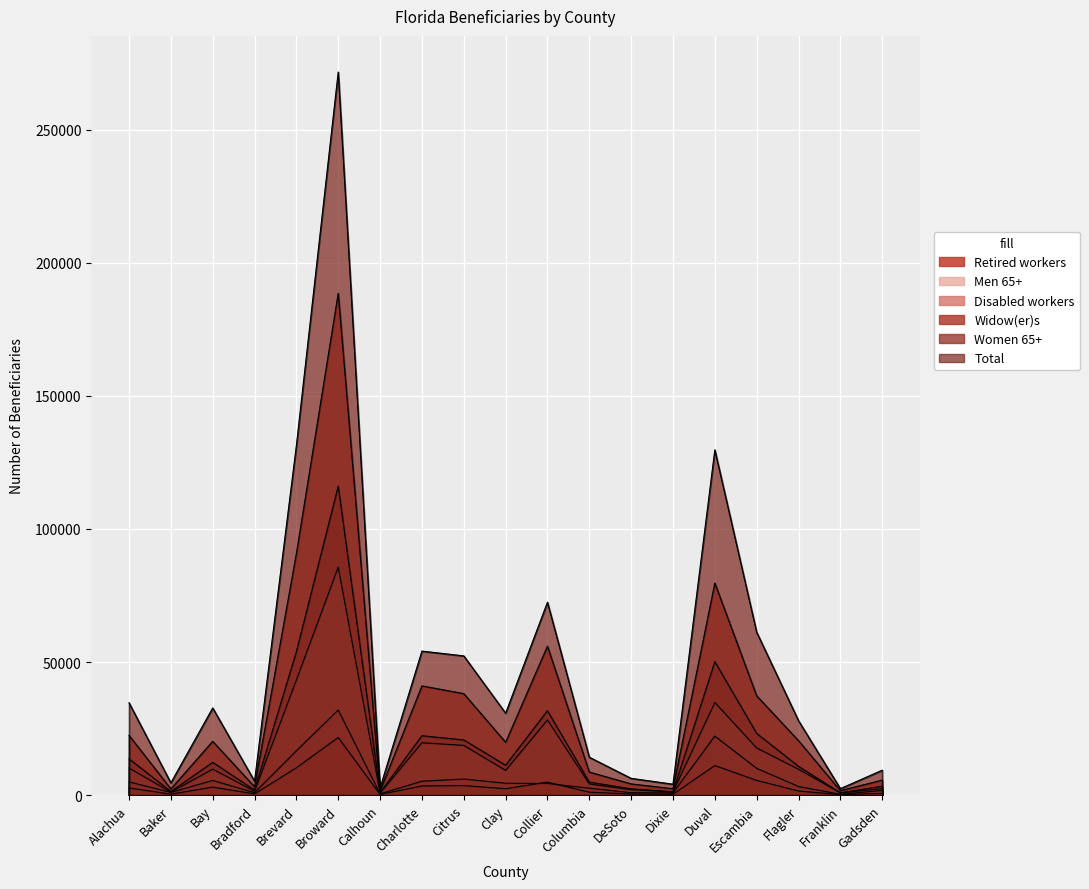

Where is the first local maximum for Widow(er)s?

Bay